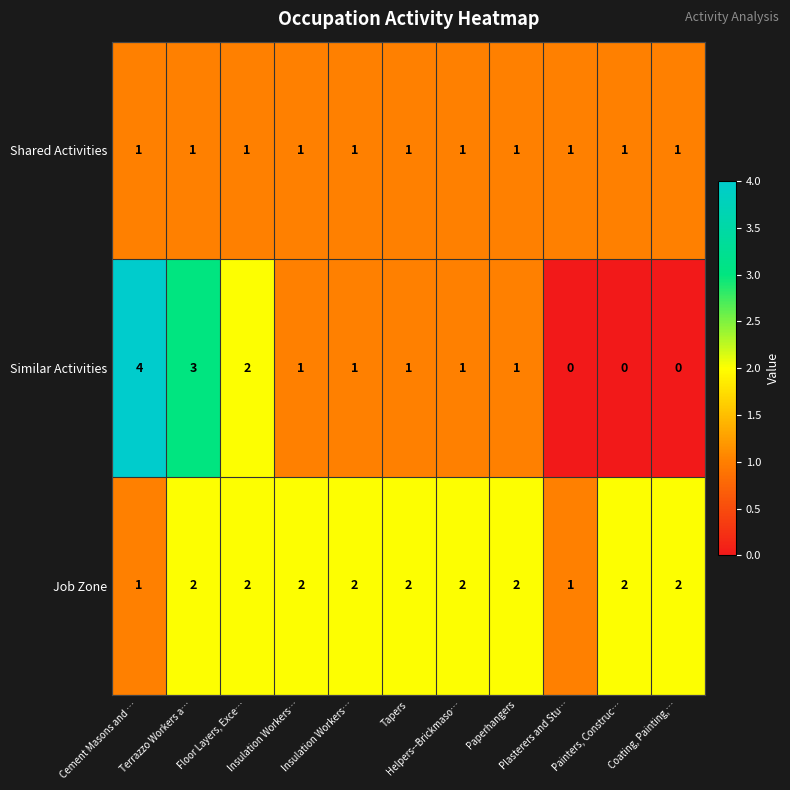

Count the number of data series in this chart.

3